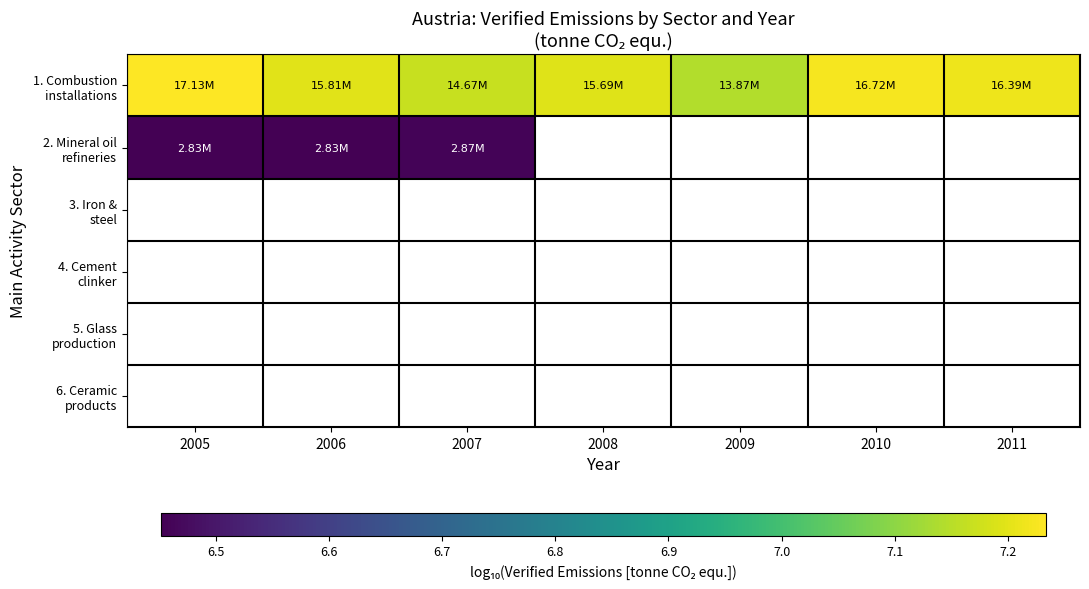

At which category does the chart reach its peak across all series?

2005